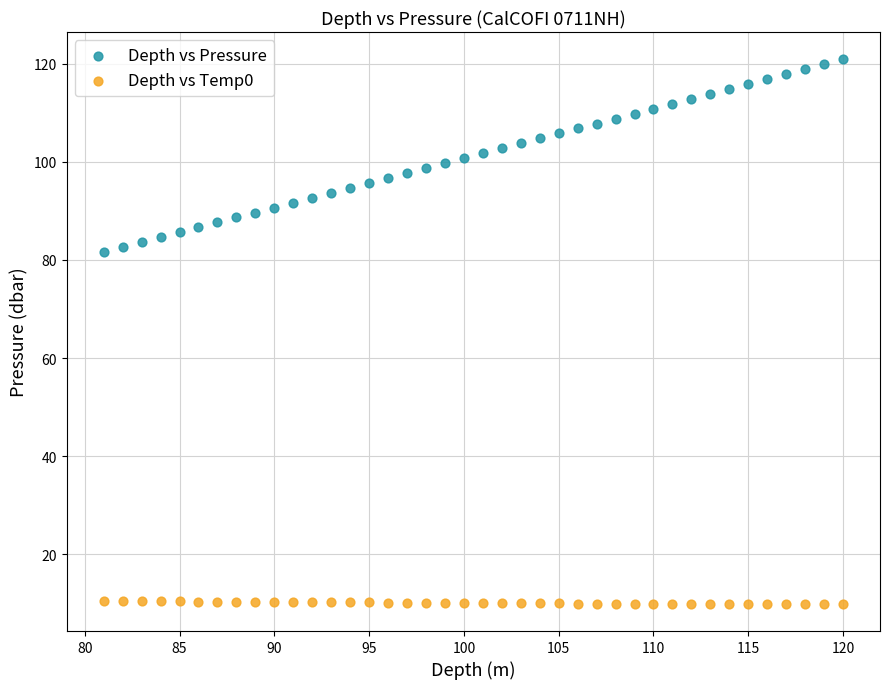

What are all the series names shown in the legend?

Depth vs Pressure, Depth vs Temp0